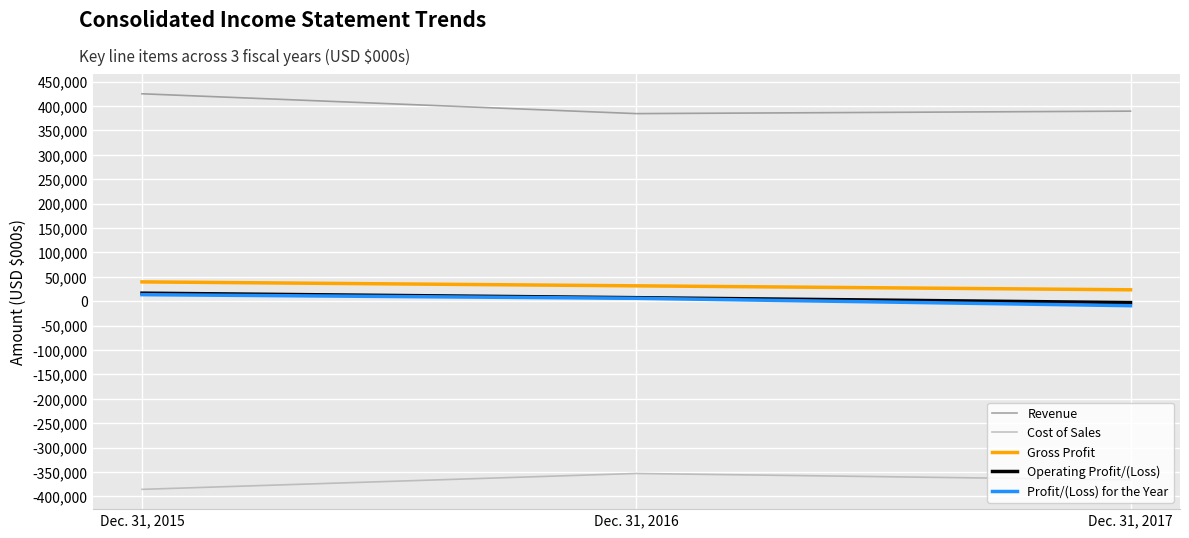

Reading right to left, list all the values displayed in this chart.

Revenue: 389632	384565	425215
Cost of Sales: -366143	-352957	-385527
Gross Profit: 23489	31608	39688
Operating Profit/(Loss): -2710	7338	16615
Profit/(Loss) for the Year: -9111	6025	13528